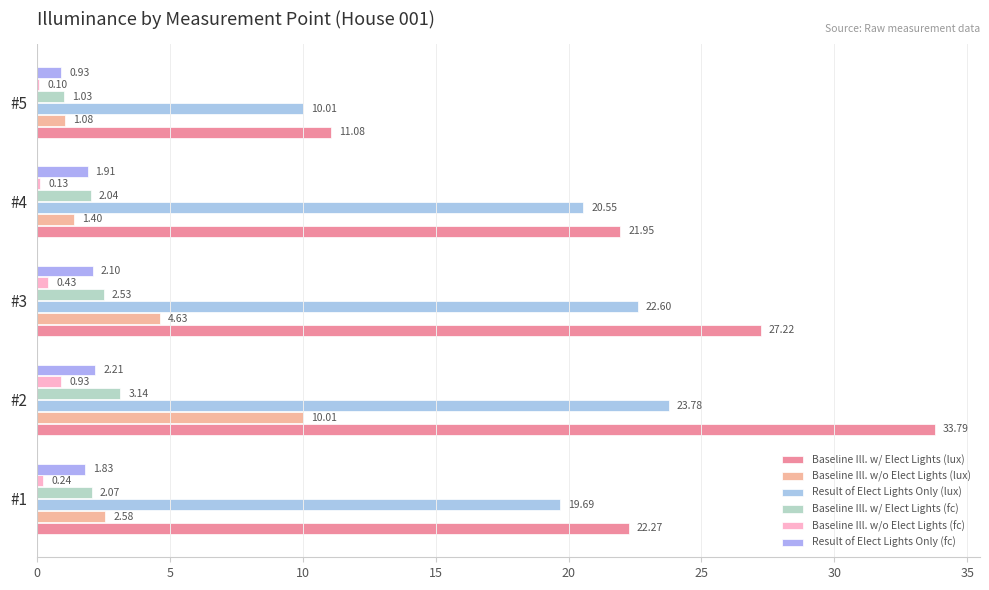

What are all the series names shown in the legend?

Baseline Ill. w/ Elect Lights (lux), Baseline Ill. w/o Elect Lights (lux), Result of Elect Lights Only (lux), Baseline Ill. w/ Elect Lights (fc), Baseline Ill. w/o Elect Lights (fc), Result of Elect Lights Only (fc)